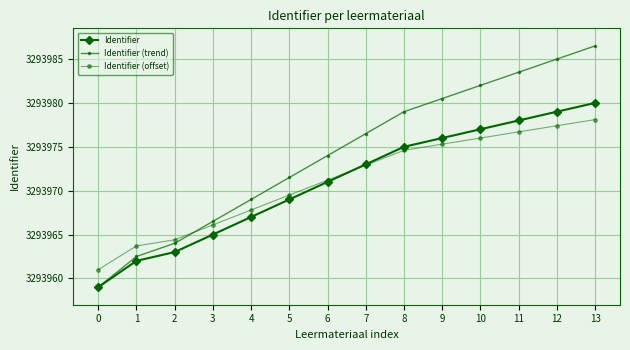

Where does the Identifier (offset) series first go above 3293972?

7